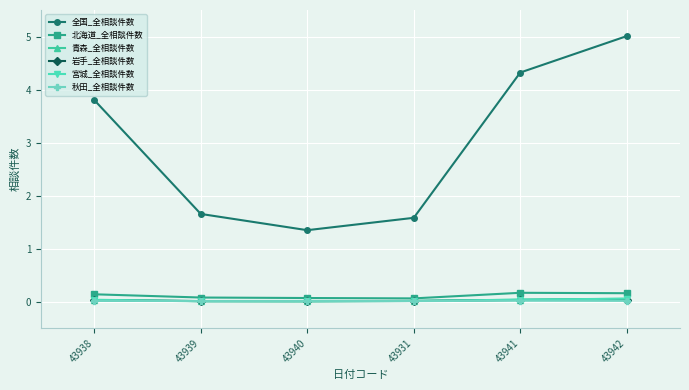

Which series ends up on top after the final intersection of 宮城_全相談件数 and 青森_全相談件数?

宮城_全相談件数